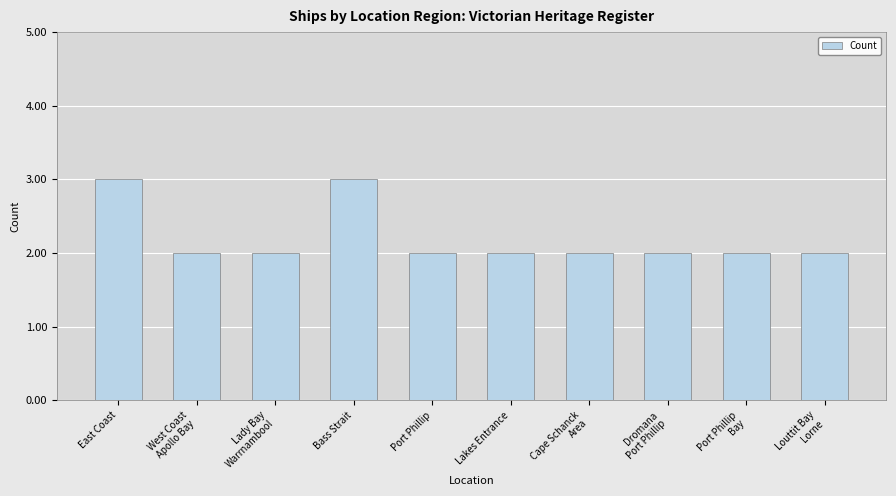

Approximately how many times larger is the value at Bass Strait compared to East Coast?

1.0